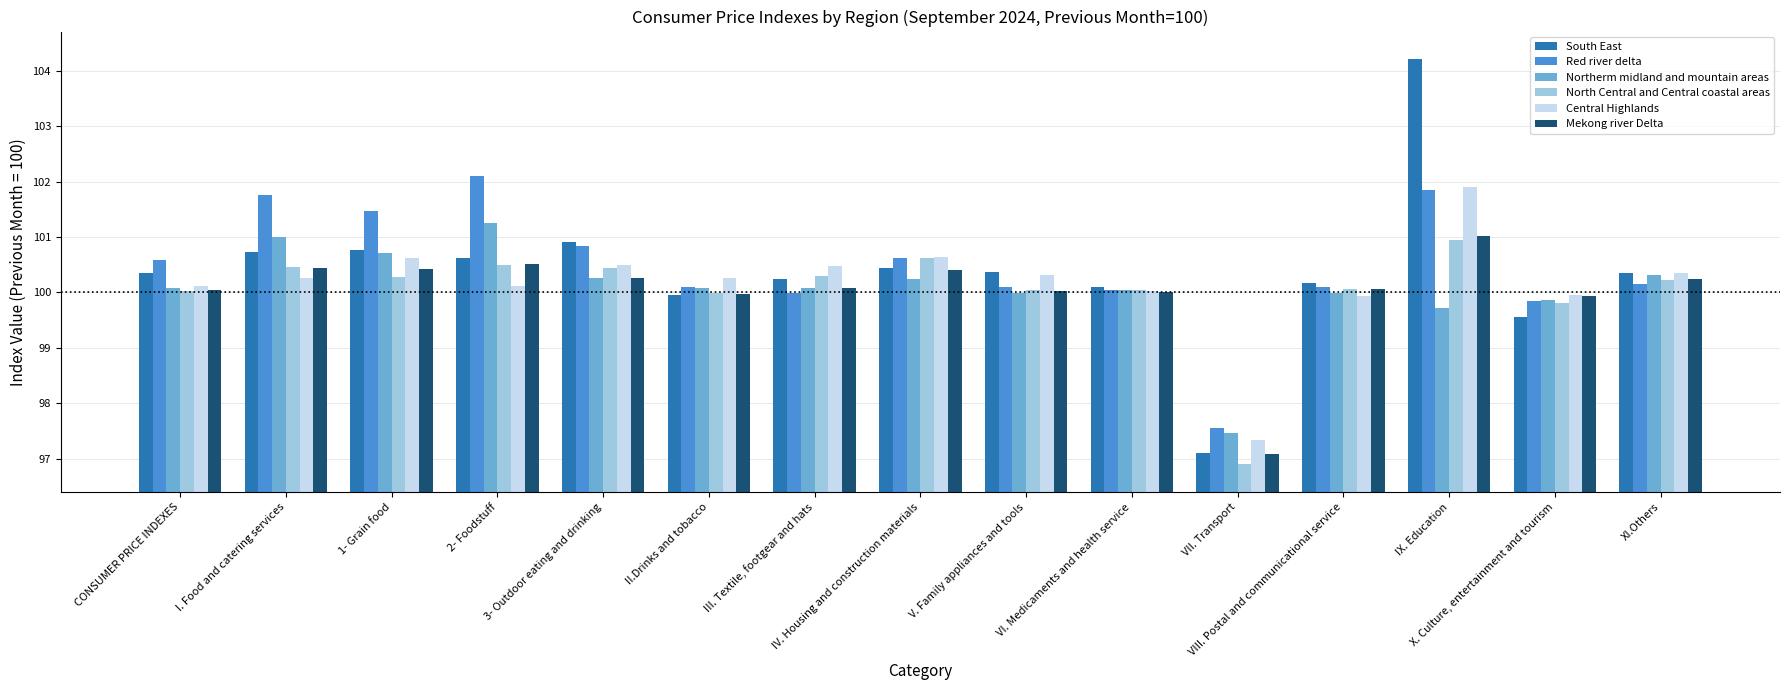

At how many categories does at least one series exceed 104?

1